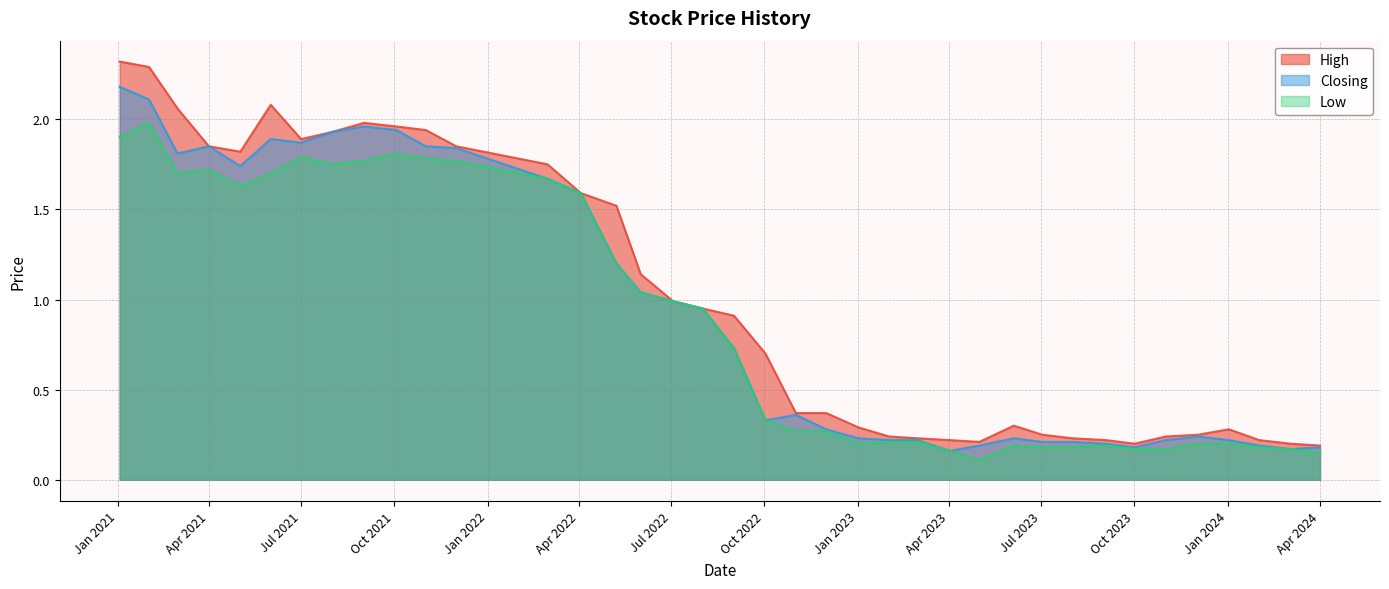

Which category has the lowest value in the High series?

01/04/2024